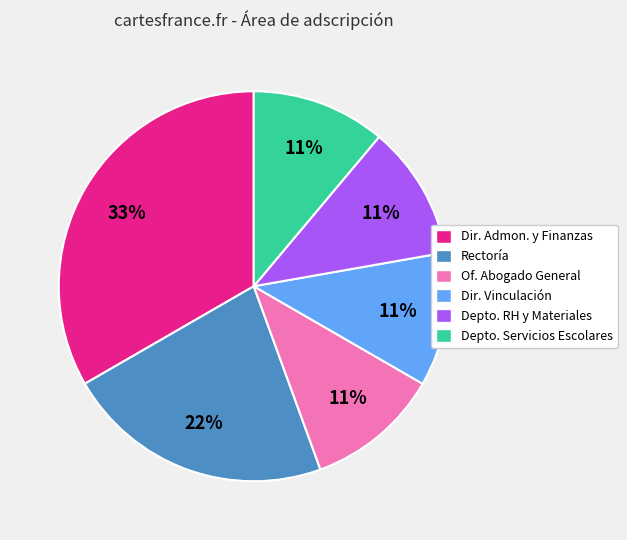

Is the sum of Rectoría and Of. Abogado General greater than half?

No